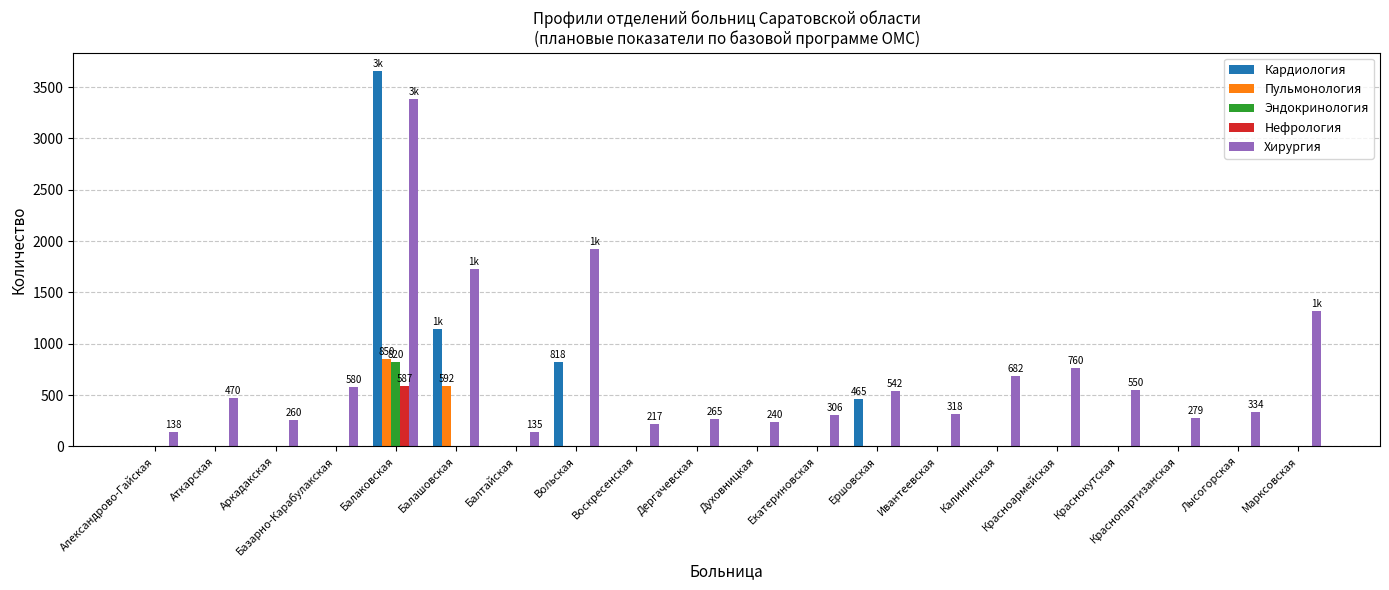

Which series has the largest total across all categories?

Хирургия